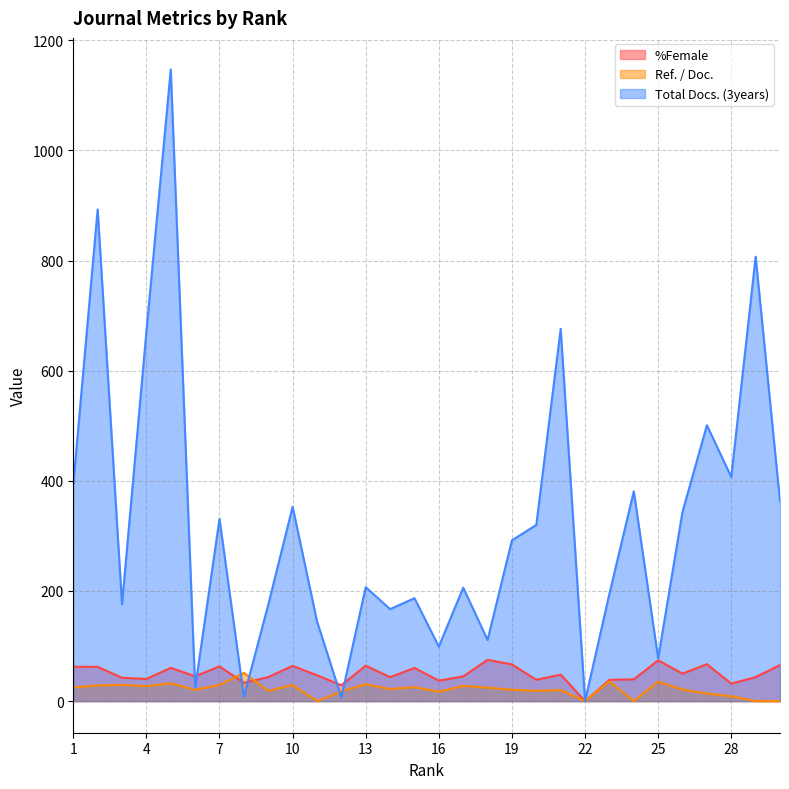

What is the value of the Ref. / Doc. point at the 14th from the left?

22.1